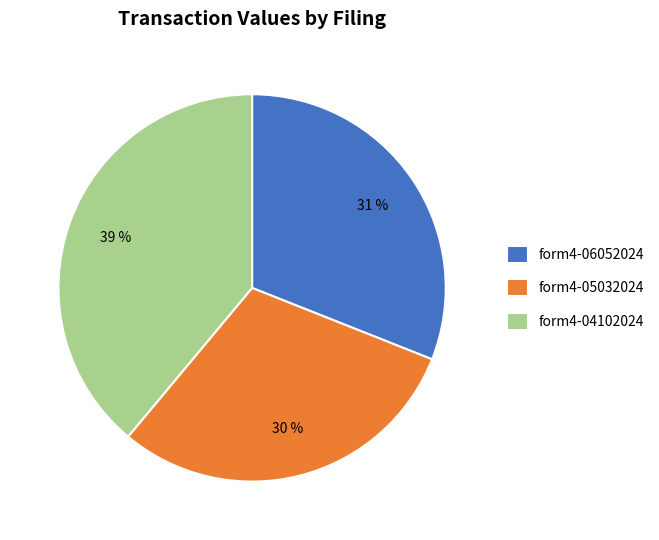

Which category has the biggest portion of the pie?

form4-04102024